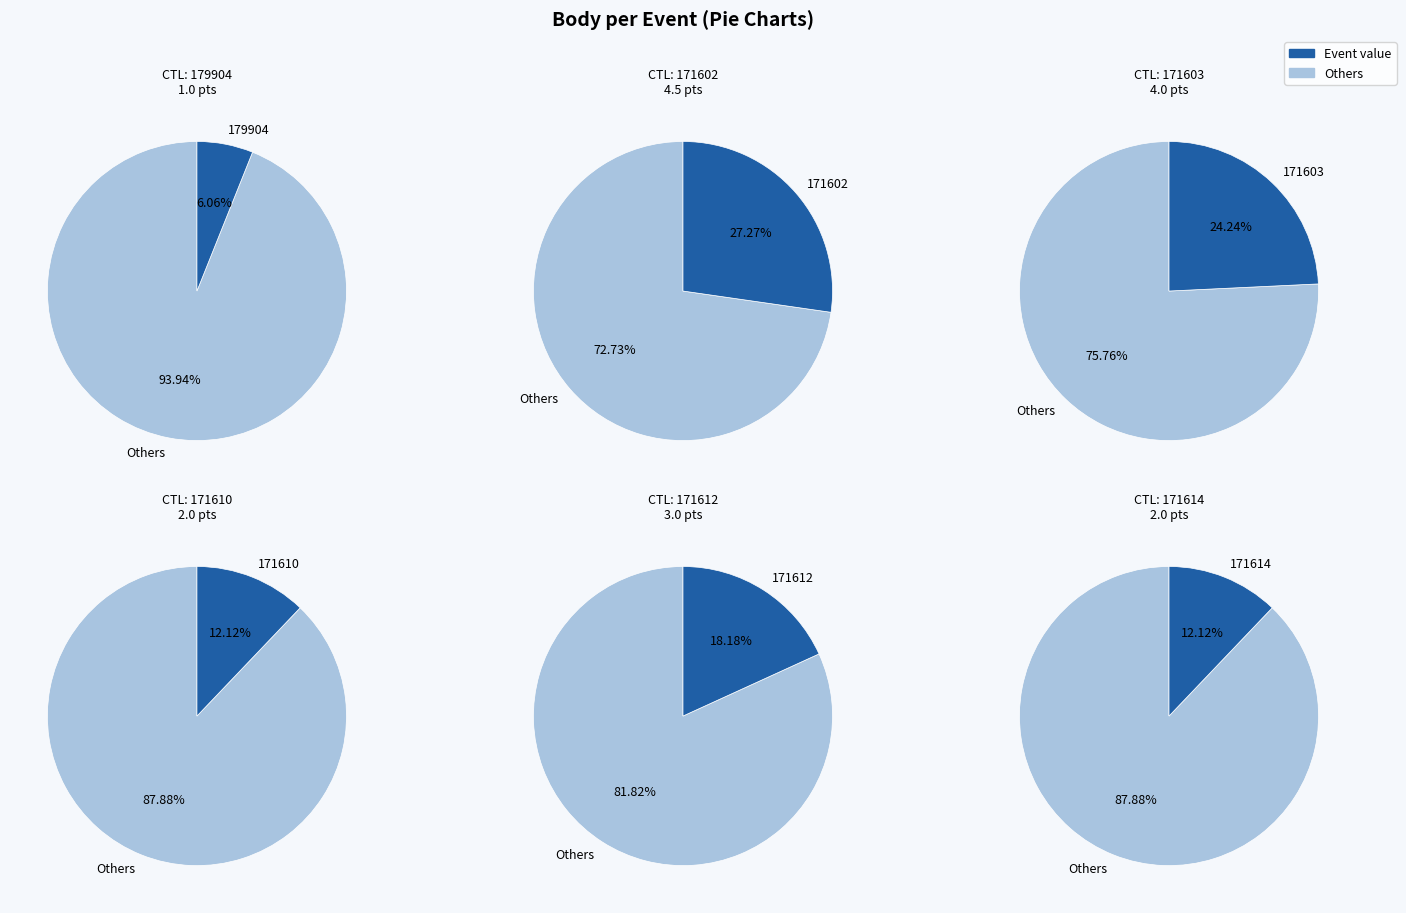

Approximately how many times larger is the value at 171612 compared to 179904?

3.0